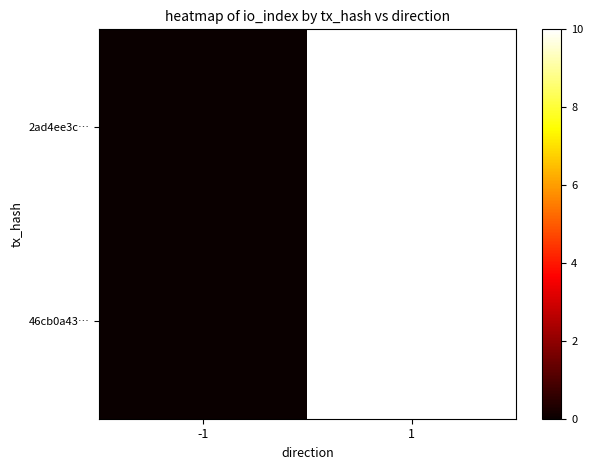

Between -1 and 1, which series saw the biggest shift?

2ad4ee3c…